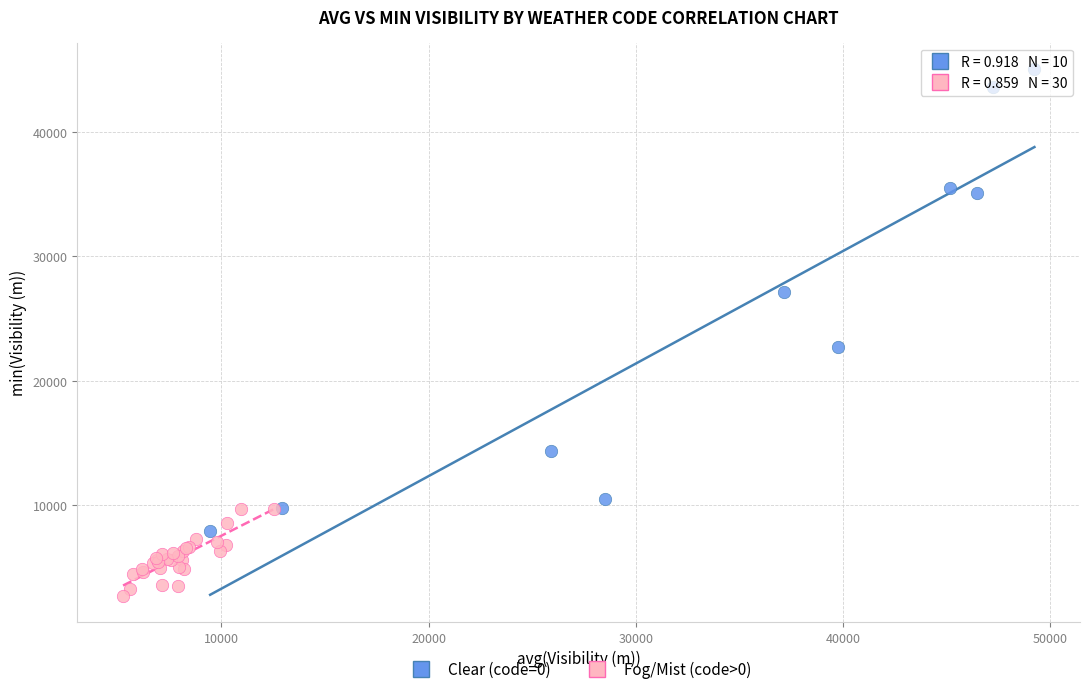

Which series contains the highest Y value?

Clear (code=0)